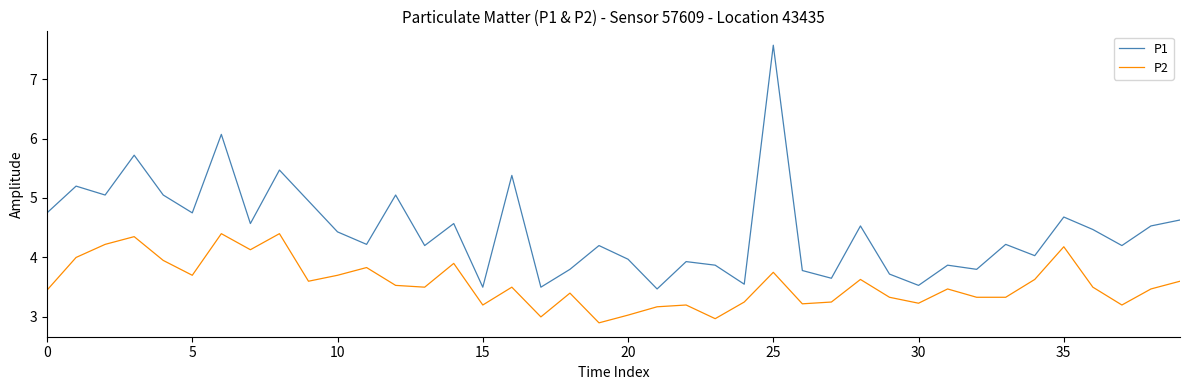

What is the lowest value of the P1 series?

3.5